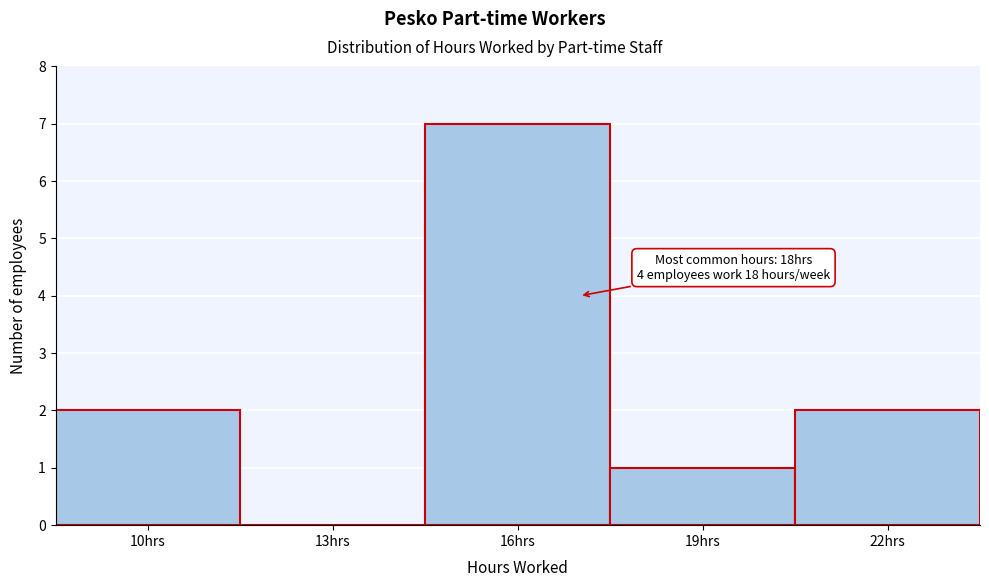

Reading left to right, list all the values displayed in this chart.

10hrs=2	13hrs=0	16hrs=7	19hrs=1	22hrs=2